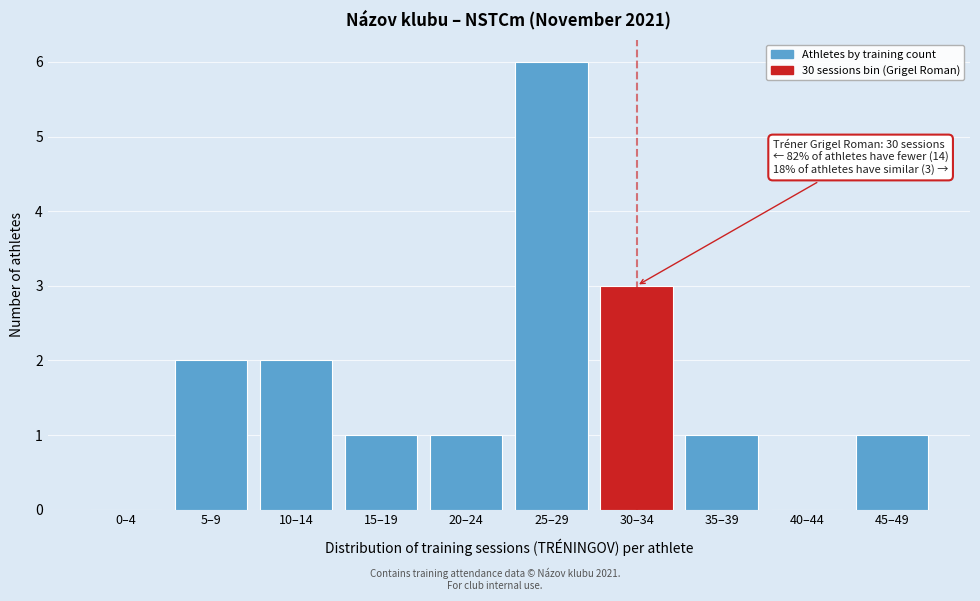

Reading left to right, list all the values displayed in this chart.

0–4=0	5–9=2	10–14=2	15–19=1	20–24=1	25–29=6	30–34=3	35–39=1	40–44=0	45–49=1